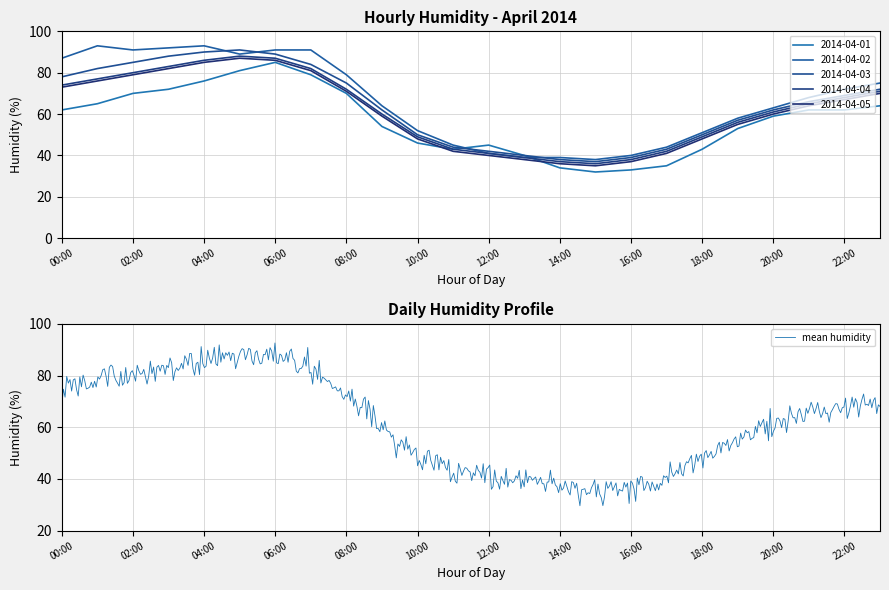

What is the value of the 2014-04-03 point at the 1st from the left?

78